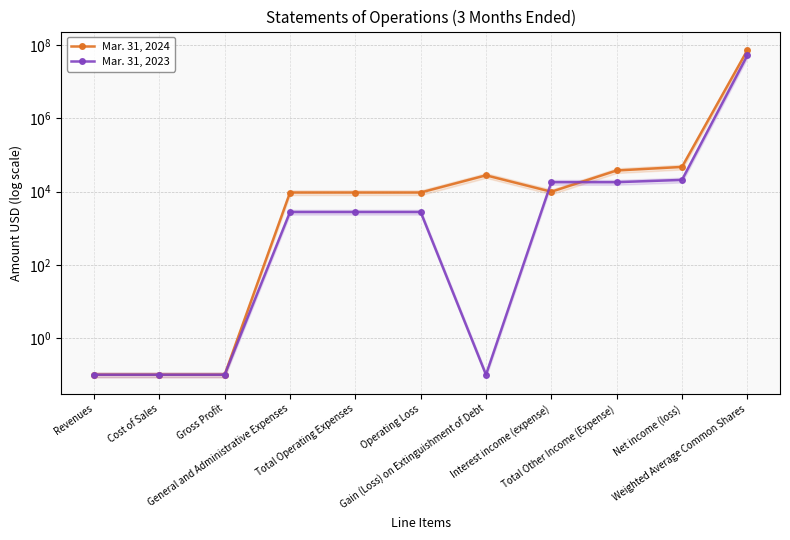

What is the maximum value for Mar. 31, 2024?

73160078.0